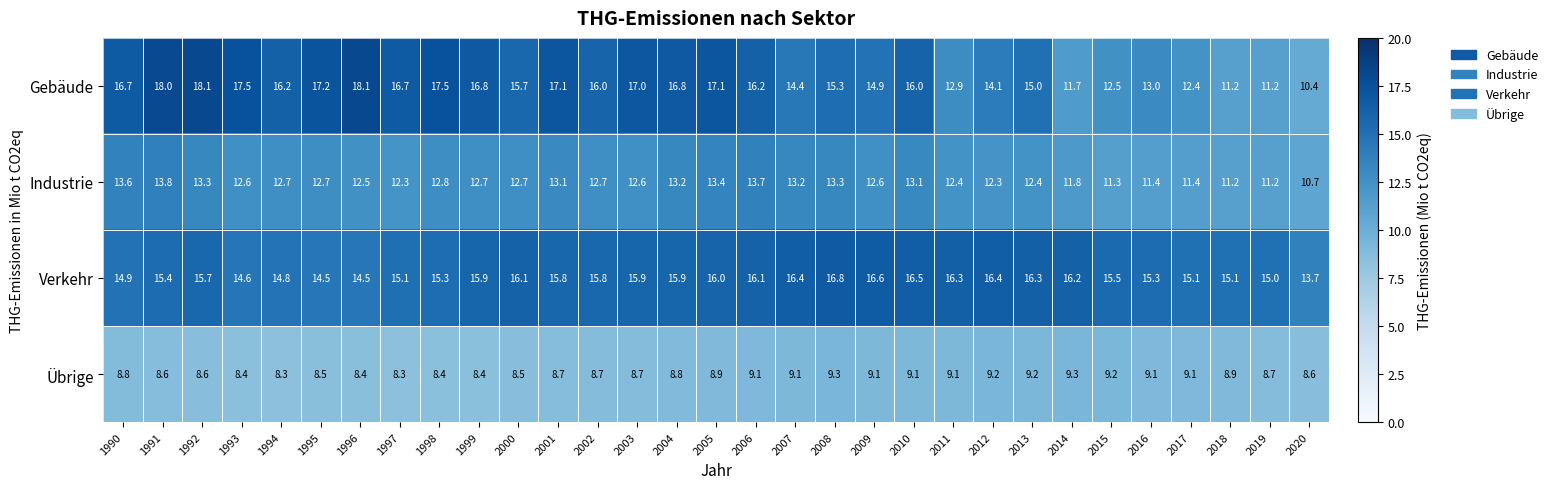

Rank the series by their maximum value, from lowest to highest.

Übrige, Industrie, Verkehr, Gebäude